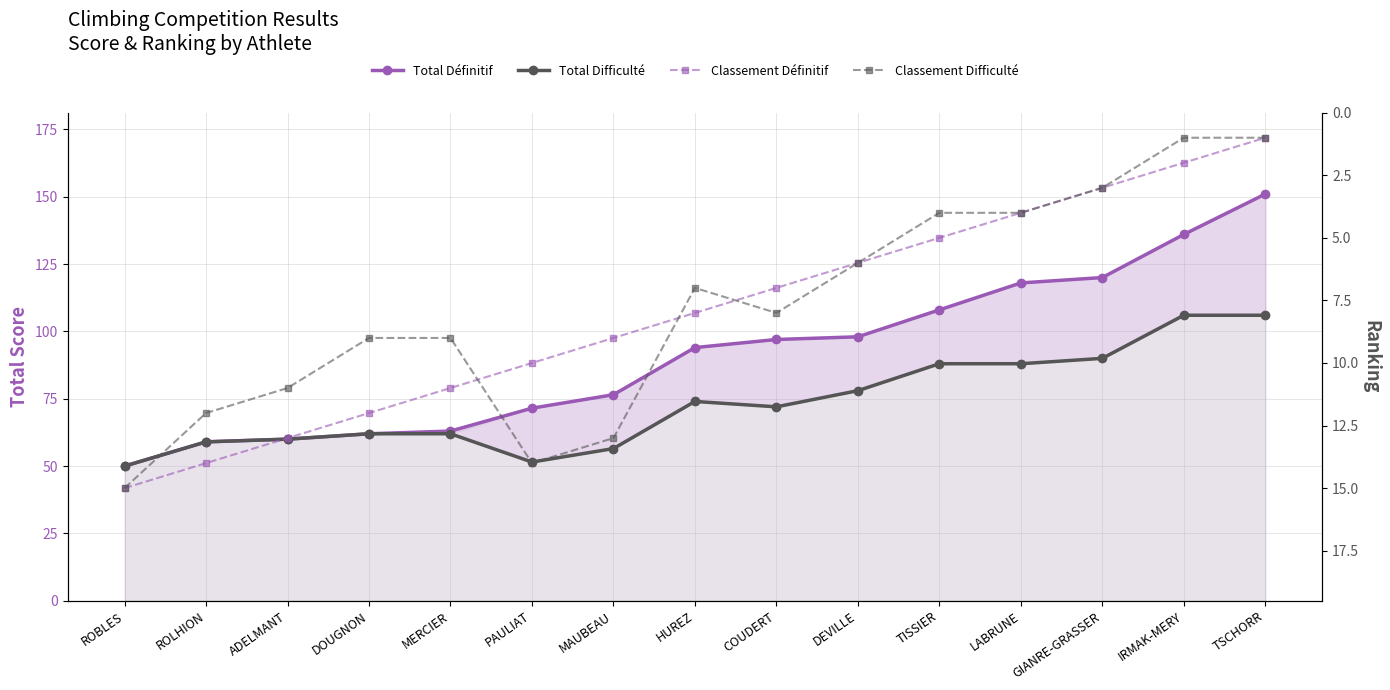

How many data points in Total Difficulté are above 72?

7